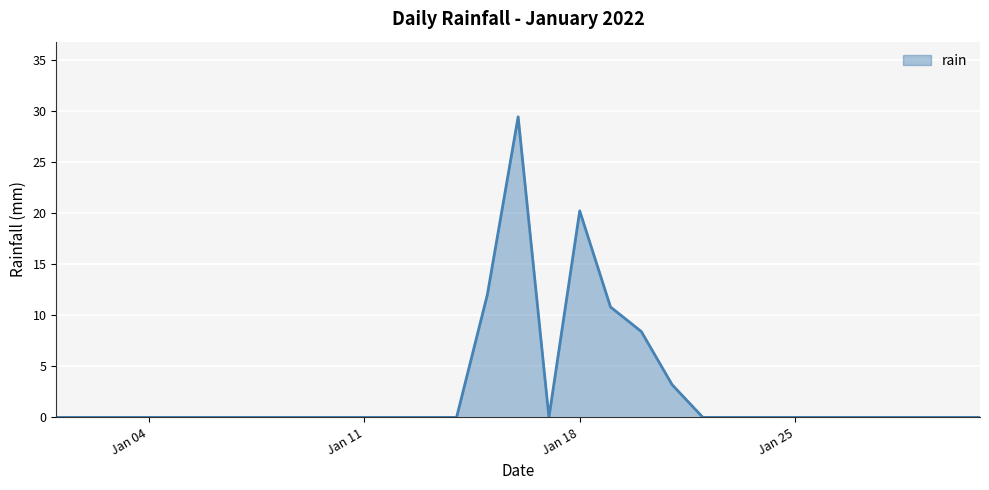

Which category has the highest value across all series?

2022-01-16